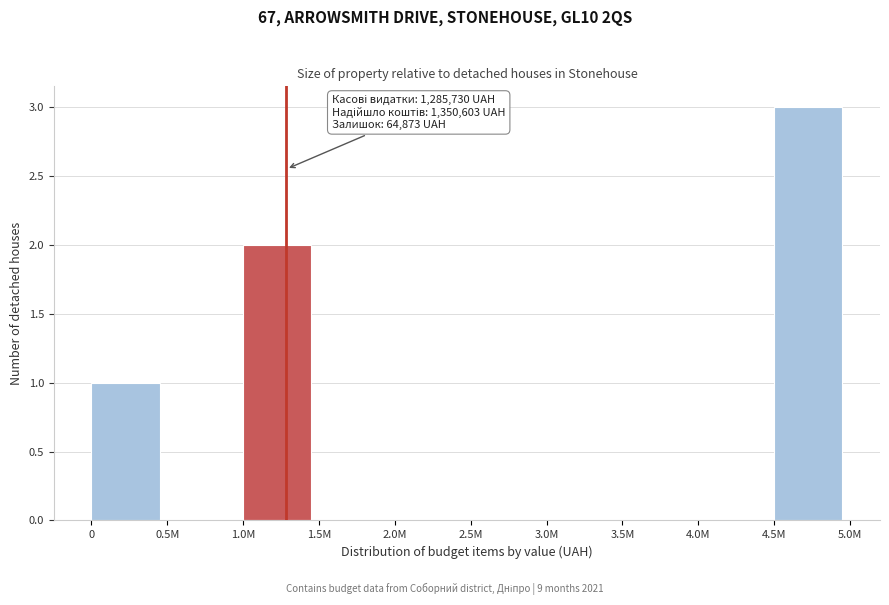

Reading right to left, transcribe all the data shown in this chart.

4.5M=3	4.0M=0	3.5M=0	3.0M=0	2.5M=0	2.0M=0	1.5M=0	1.0M=2	0.5M=0	0=1